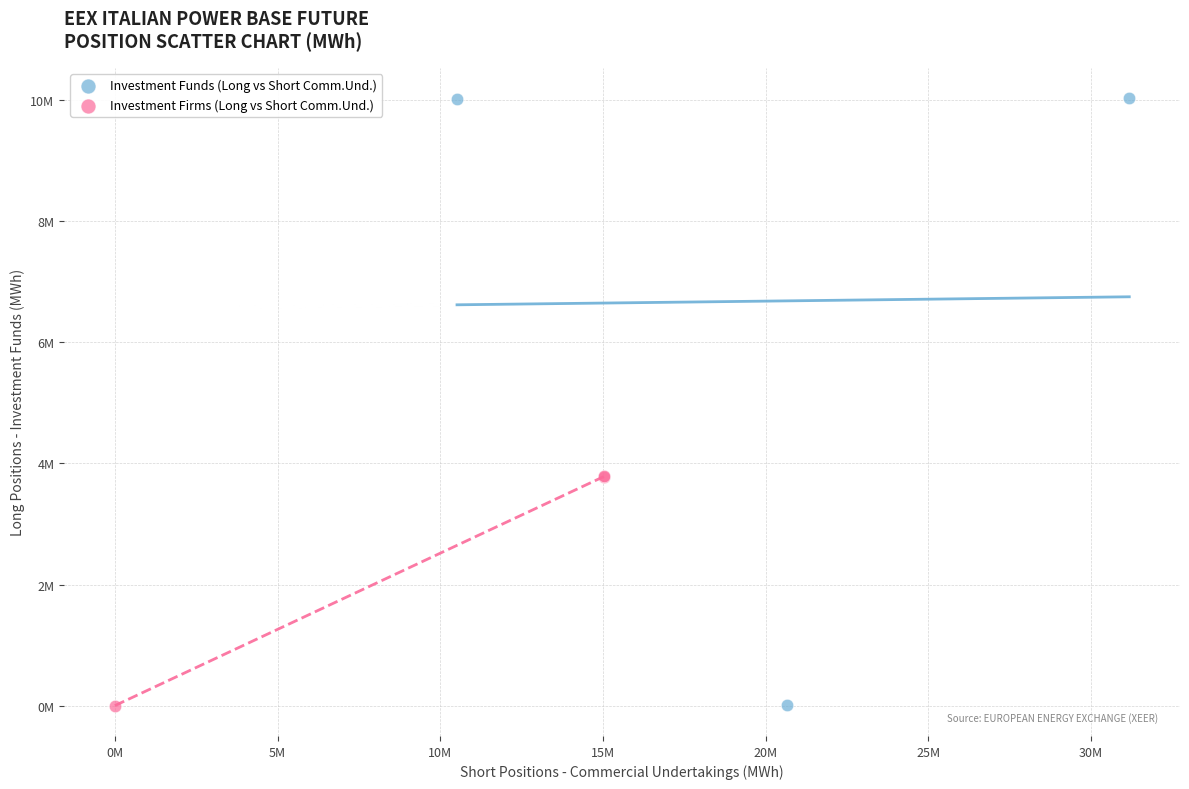

Which series reaches the maximum Y coordinate?

Investment Funds (Long vs Short Comm.Und.)